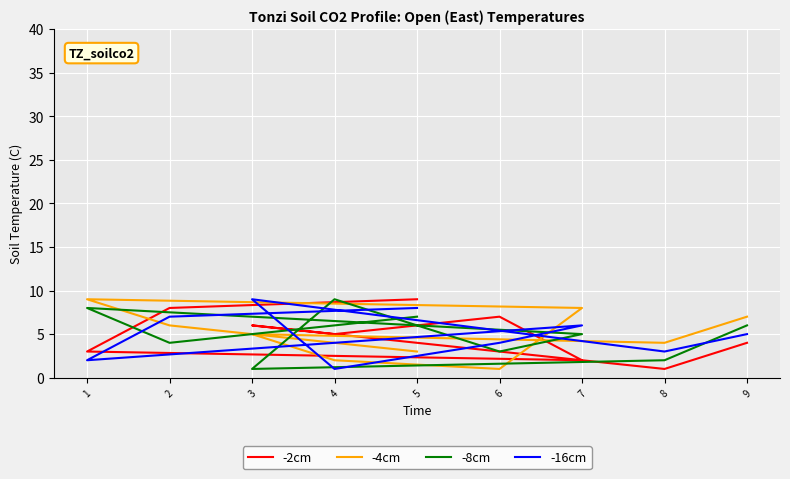

How many intersections are there between -16cm and -8cm?

5